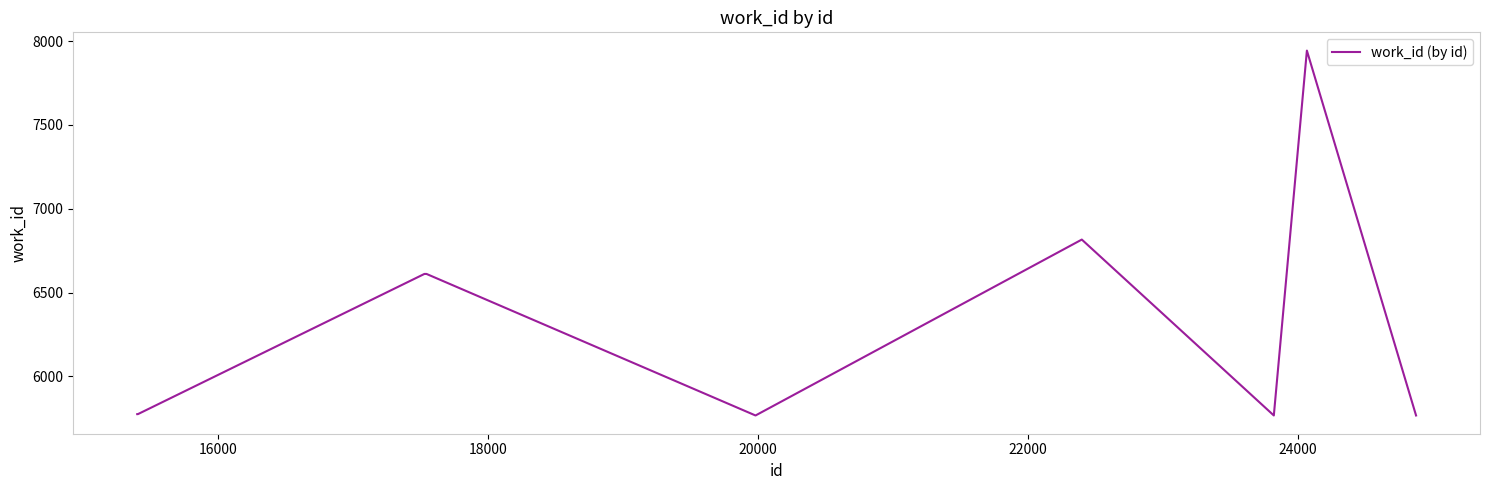

What is the greatest value displayed?

7943